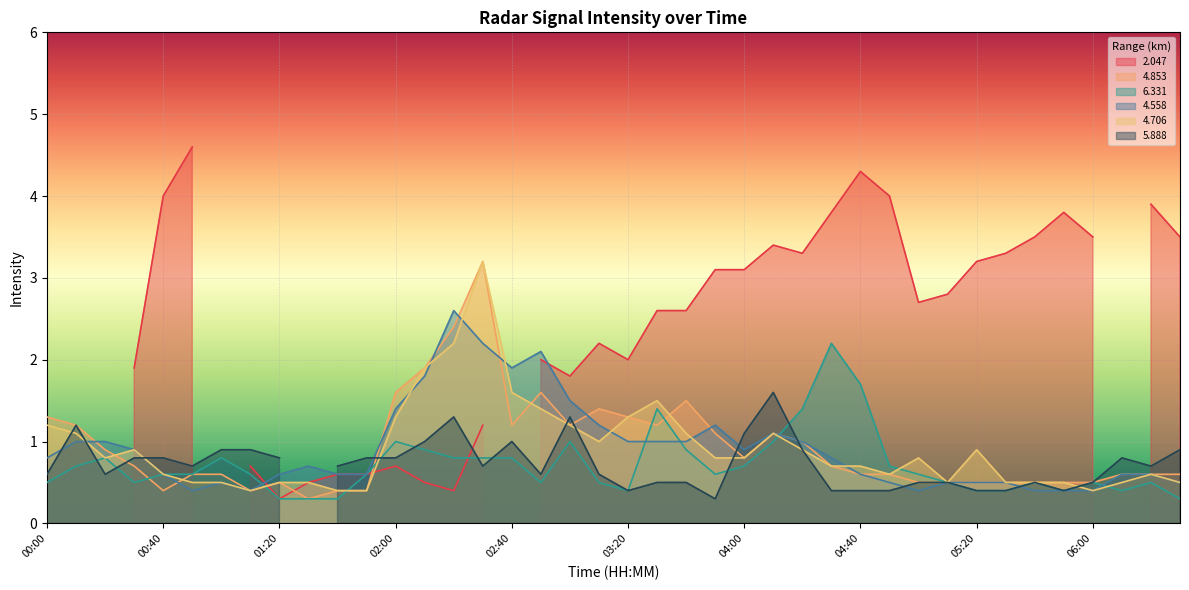

What is the highest value of the 4.706 series?

3.2